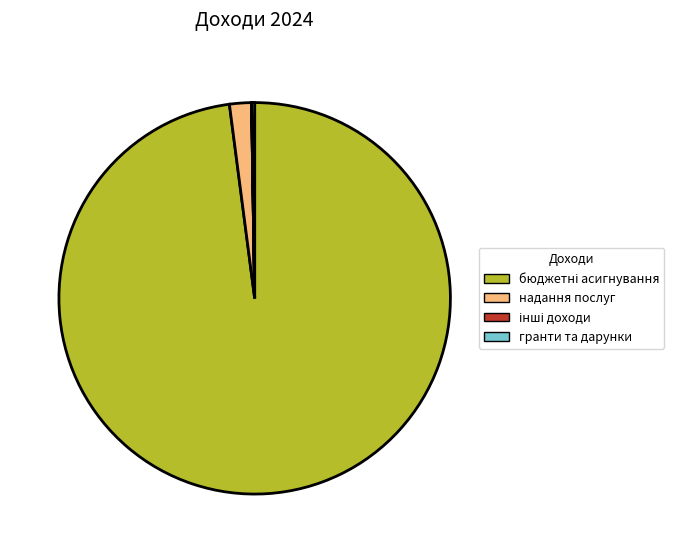

Is there a majority slice in this chart?

Yes